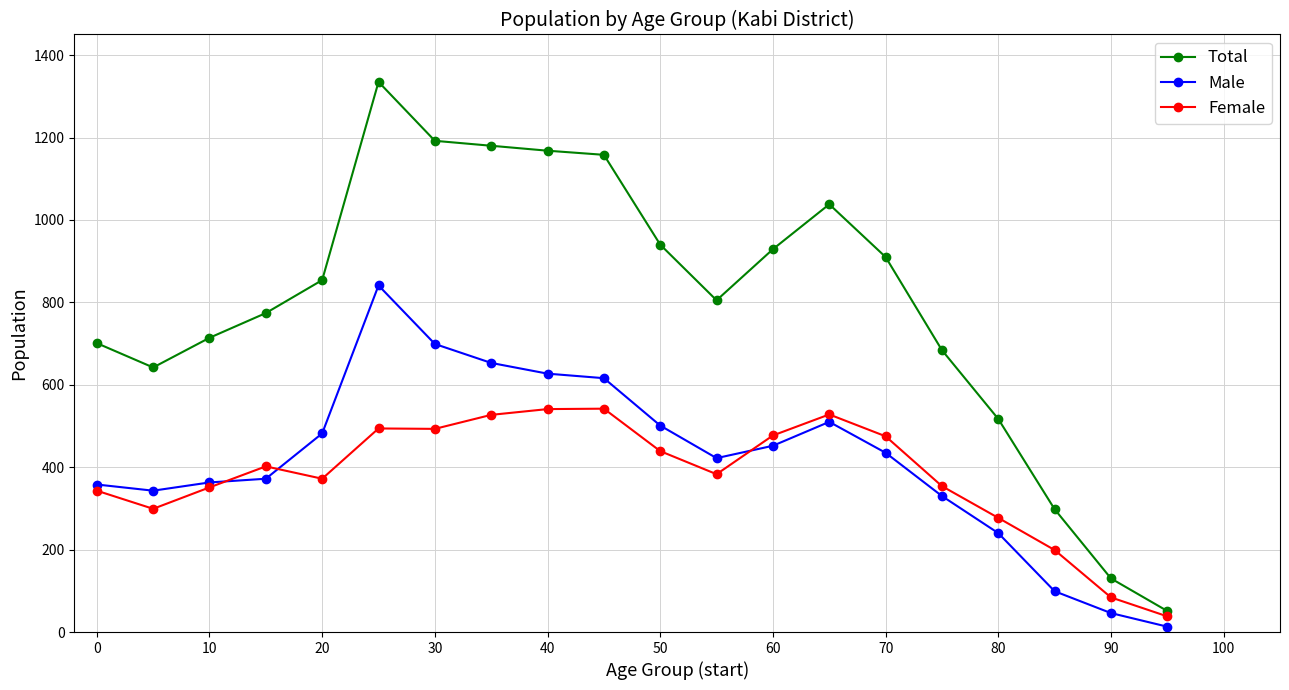

Which series has the largest range (max minus min)?

Total